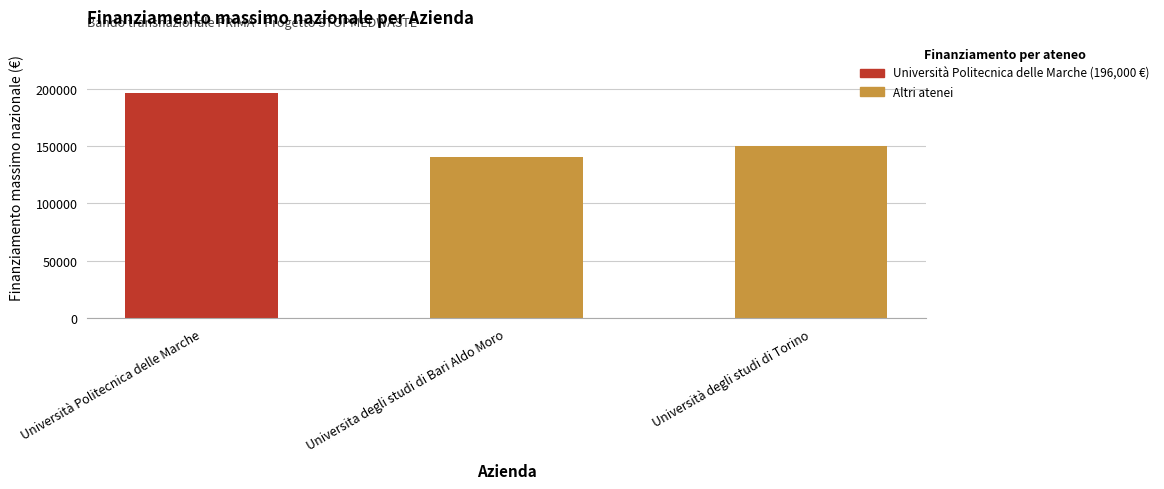

What is the average value?

162190.0